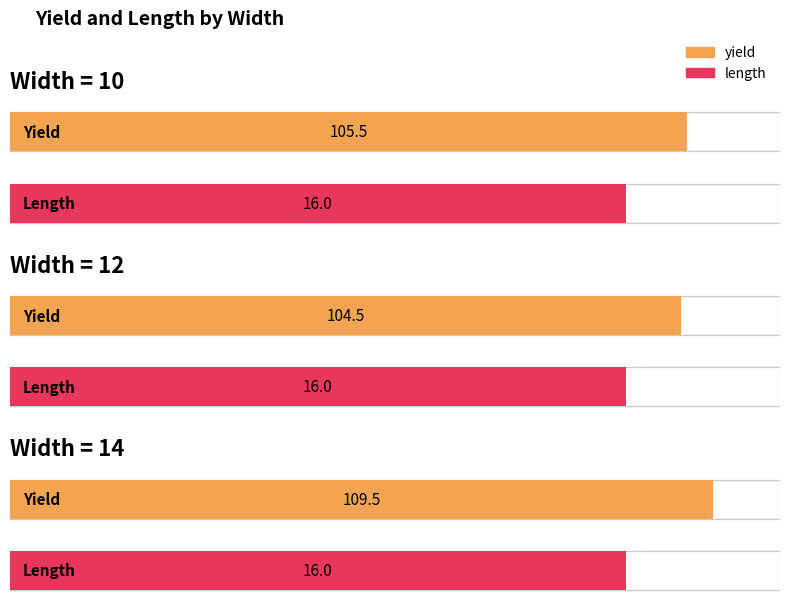

Which series has the largest total across all categories?

yield